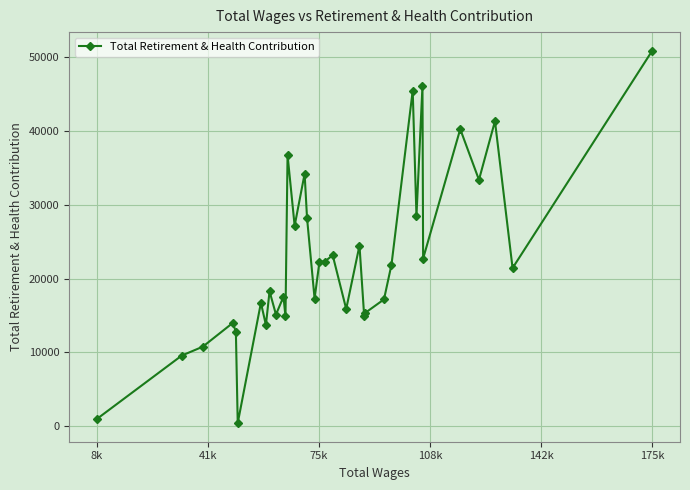

What is the difference between the maximum and minimum values?

50476